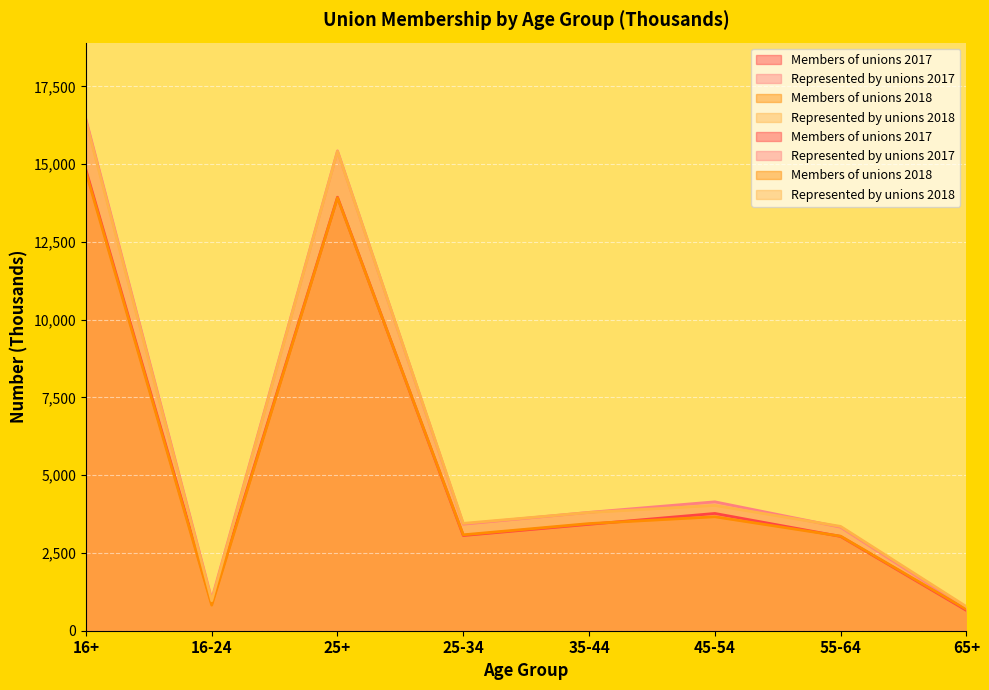

What is the total value across all series at 25-34?

13023